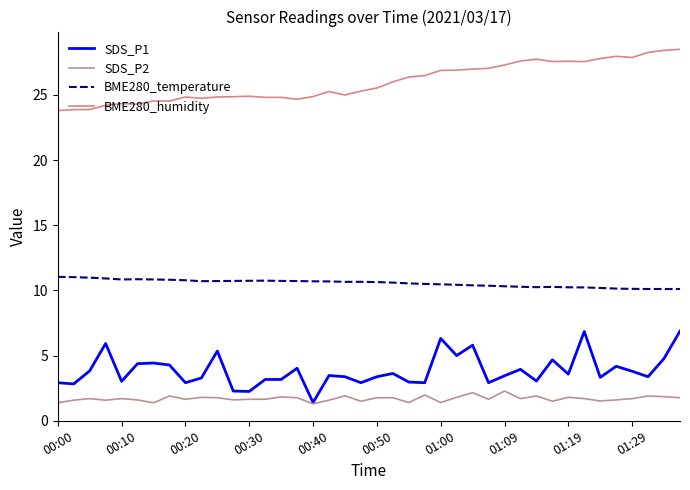

True or false: BME280_temperature and SDS_P1 cross at least once.

False